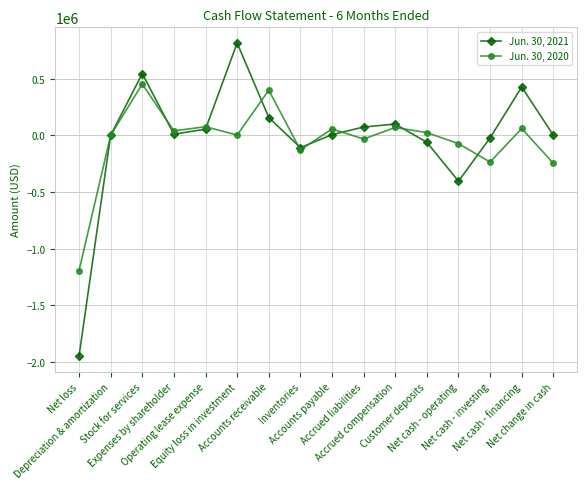

What is the difference between the highest and lowest values at Accounts receivable?

240979